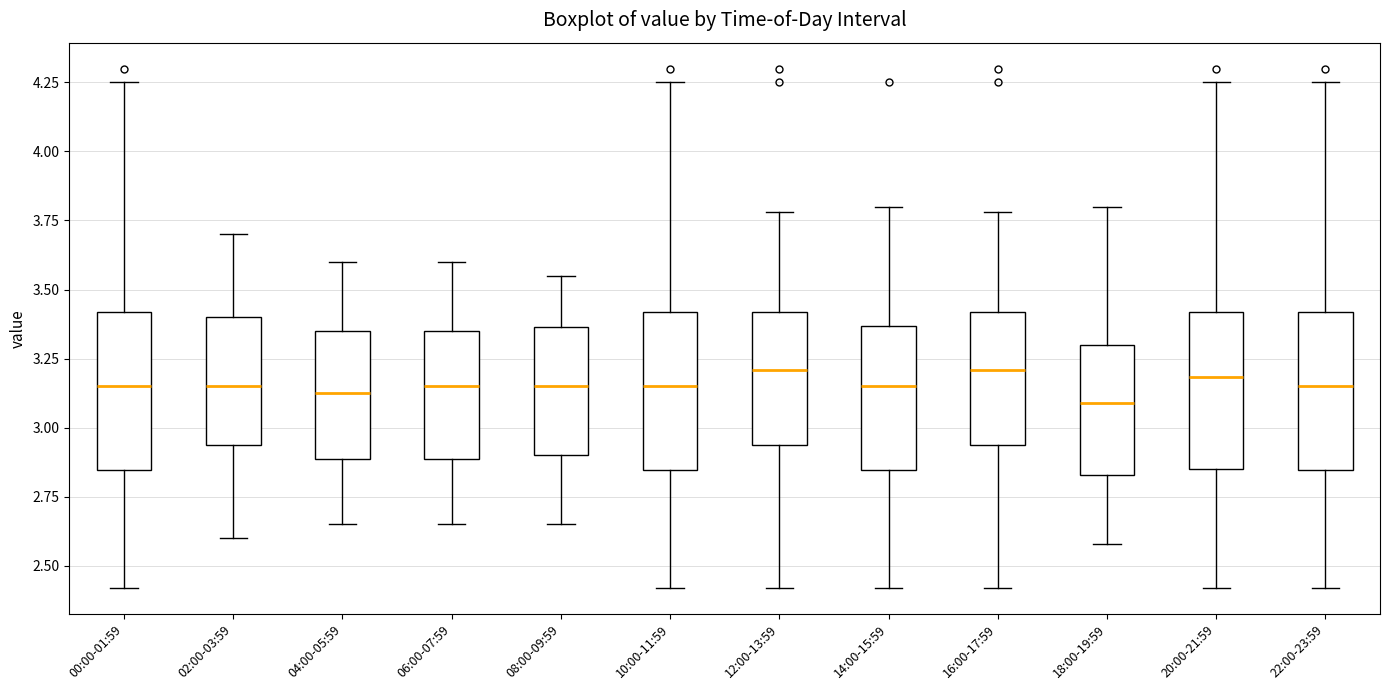

Where does the upper whisker of the box for 14:00-15:59 end on the y-axis? The values are not printed on the chart, so give them approximately, as read against the axis.

3.80